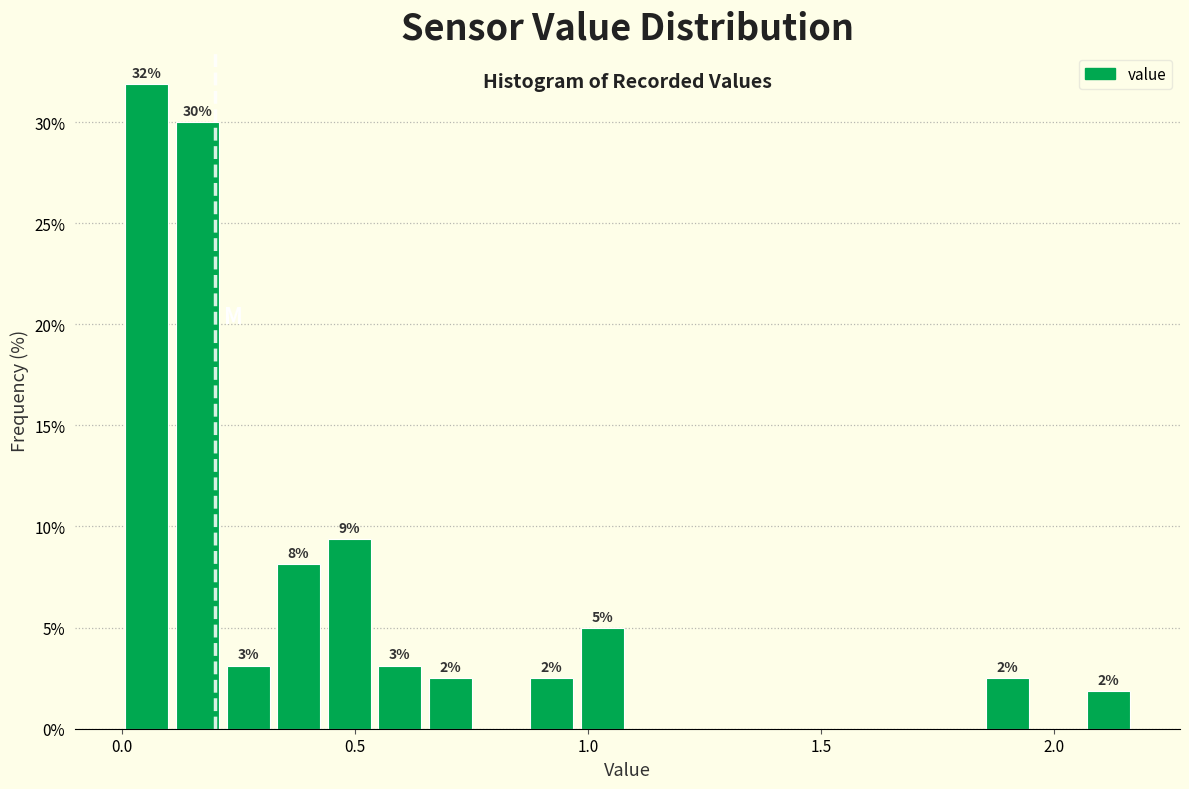

Around what value on the x-axis is the tallest bar? Give the approximate position of its centre, as read against the axis.

0.05